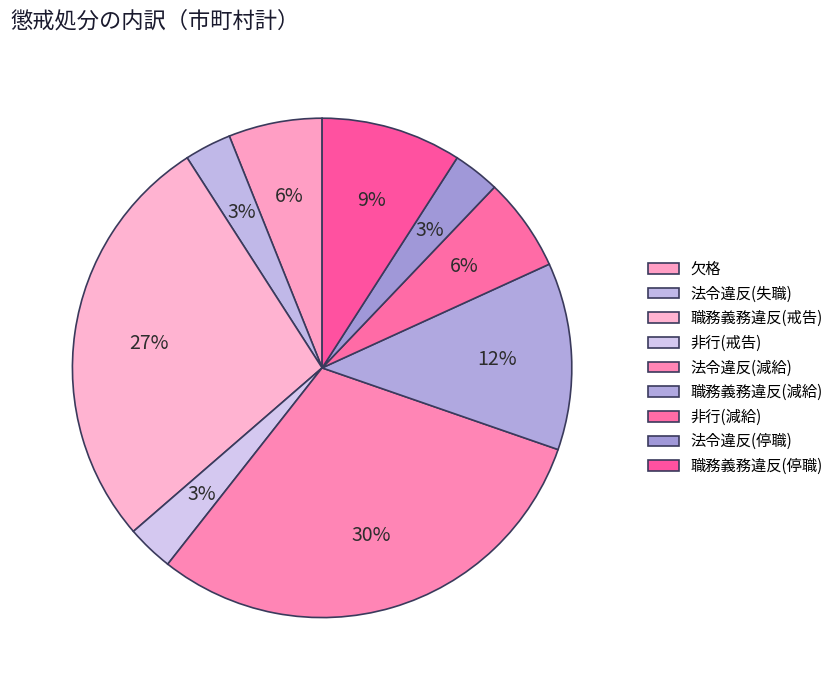

Which slice is the largest?

法令違反(減給)